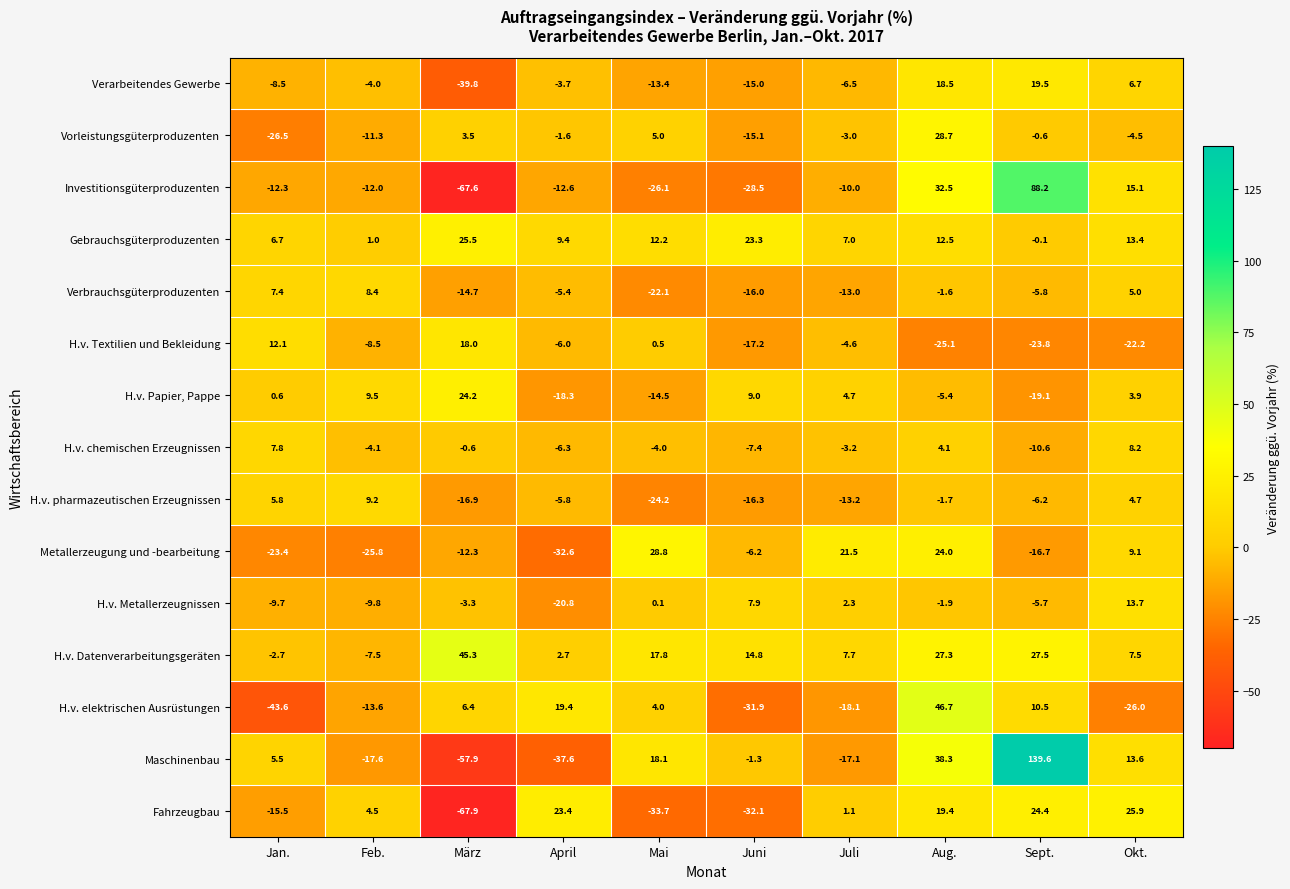

Rank the series by their maximum value, from highest to lowest.

Maschinenbau, Investitionsgüterproduzenten, H.v. elektrischen Ausrüstungen, H.v. Datenverarbeitungsgeräten, Metallerzeugung und -bearbeitung, Vorleistungsgüterproduzenten, Fahrzeugbau, Gebrauchsgüterproduzenten, H.v. Papier, Pappe, Verarbeitendes Gewerbe, H.v. Textilien und Bekleidung, H.v. Metallerzeugnissen, H.v. pharmazeutischen Erzeugnissen, Verbrauchsgüterproduzenten, H.v. chemischen Erzeugnissen